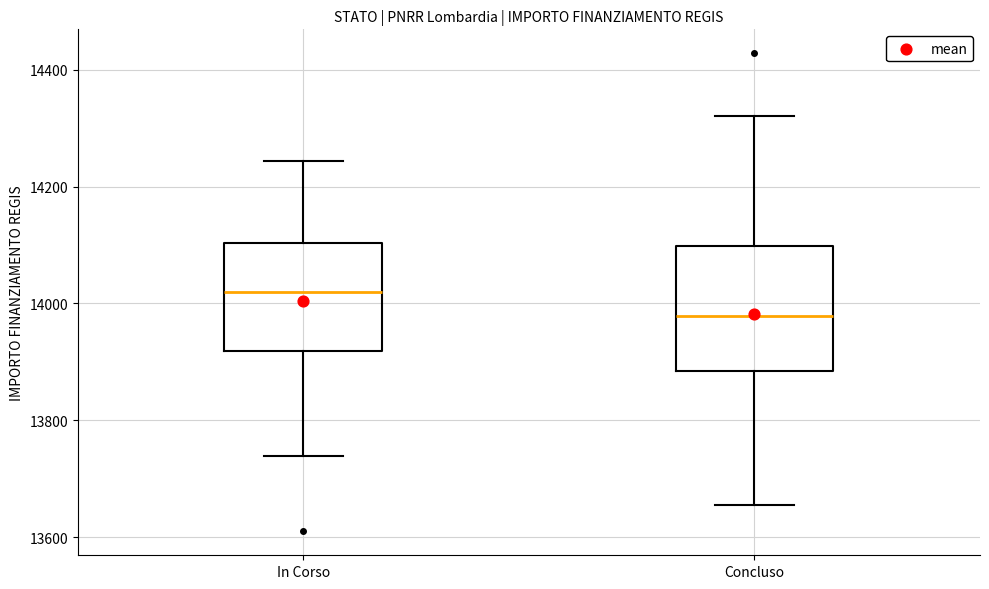

Reading left to right, transcribe this box plot: for each box, give where its median line is, the range the box spans, and where its two whiskers end, as read against the y-axis. The values are not printed on the chart, so give them approximately, as read against the axis.

In Corso: median 14020, box 13920 to 14100, whiskers 13740 to 14240
Concluso: median 13980, box 13880 to 14100, whiskers 13660 to 14320